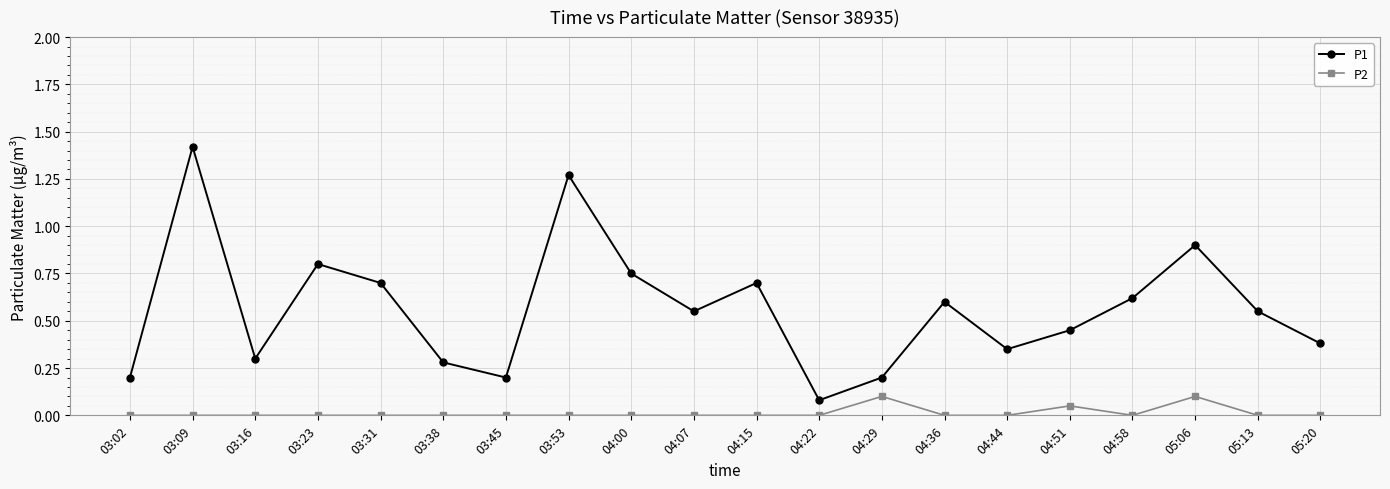

At which category is the sum across all series the highest?

03:09